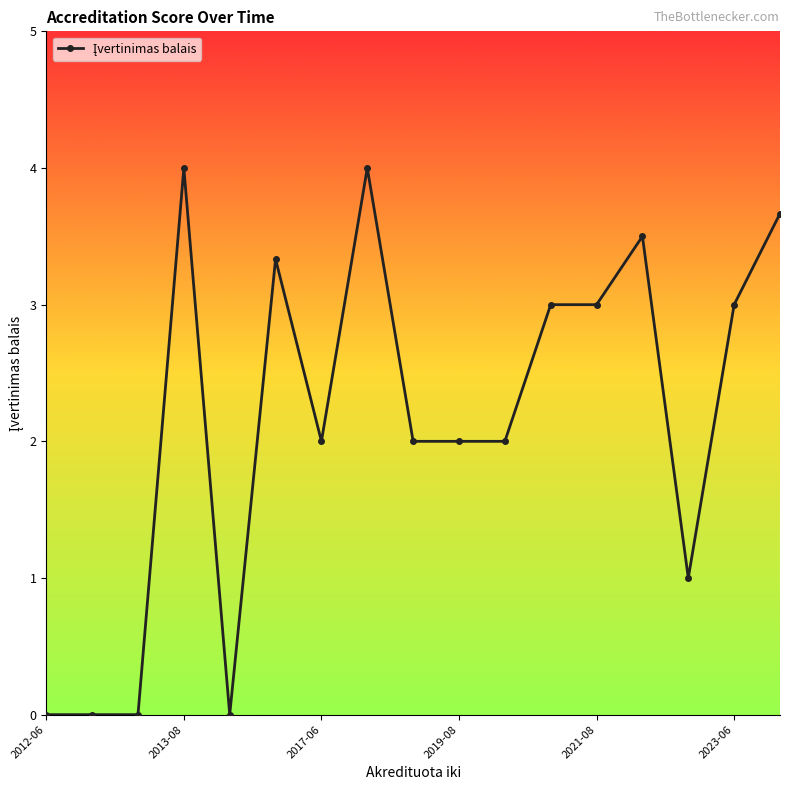

What is the greatest value displayed?

4.0